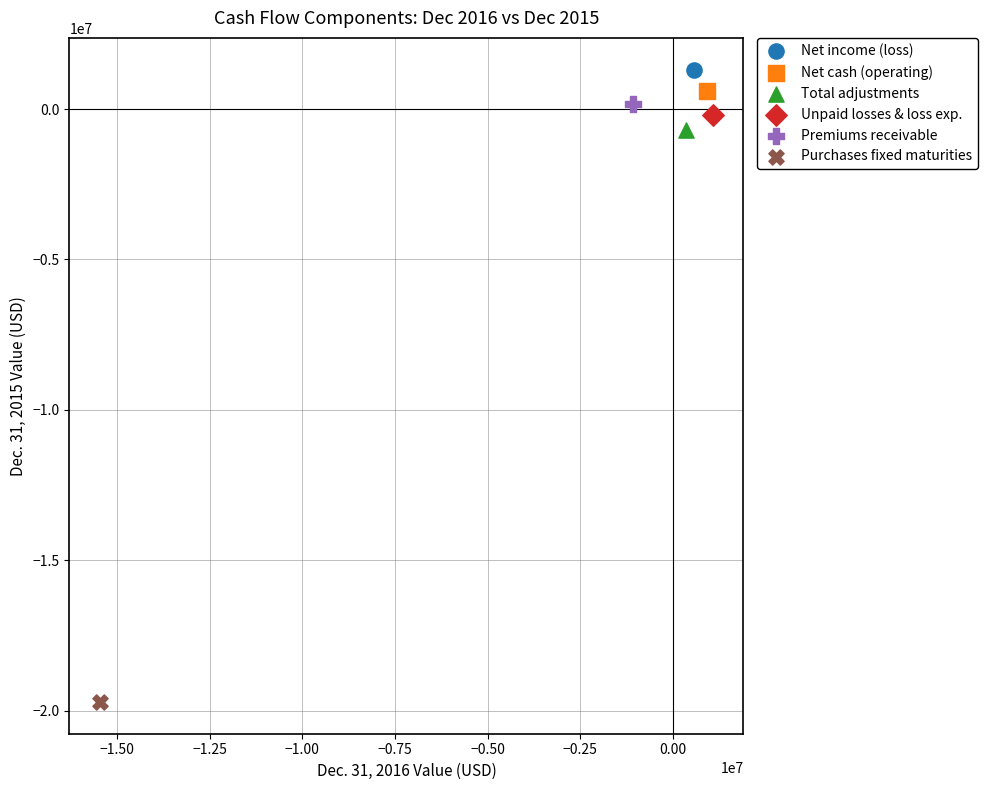

What are all the series names shown in the legend?

Net income (loss), Net cash (operating), Total adjustments, Unpaid losses & loss exp., Premiums receivable, Purchases fixed maturities